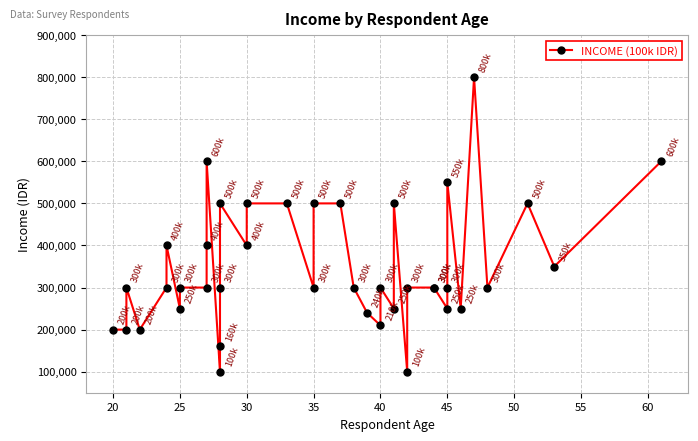

How many data points are less than 300000?

12